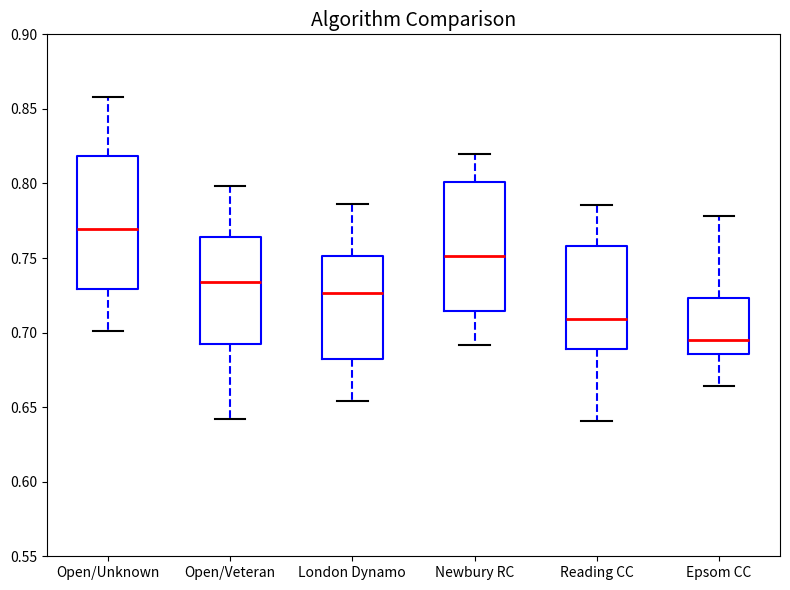

Which box has the lowest median line?

Epsom CC